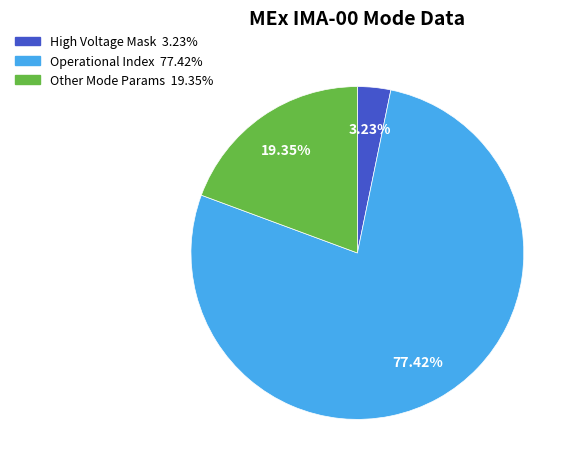

Is there a majority slice in this chart?

Yes